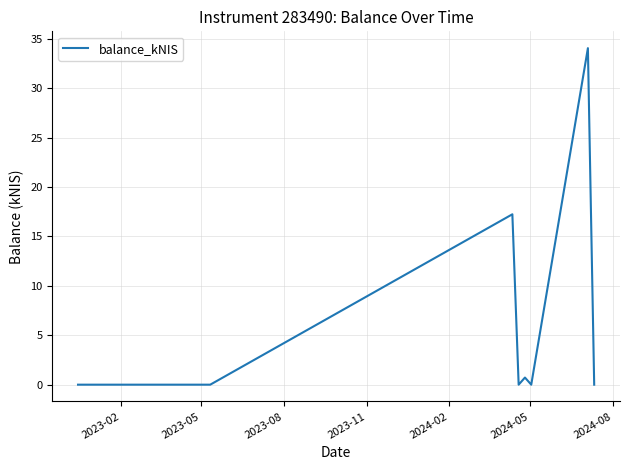

What is the sum of all values?

52.0